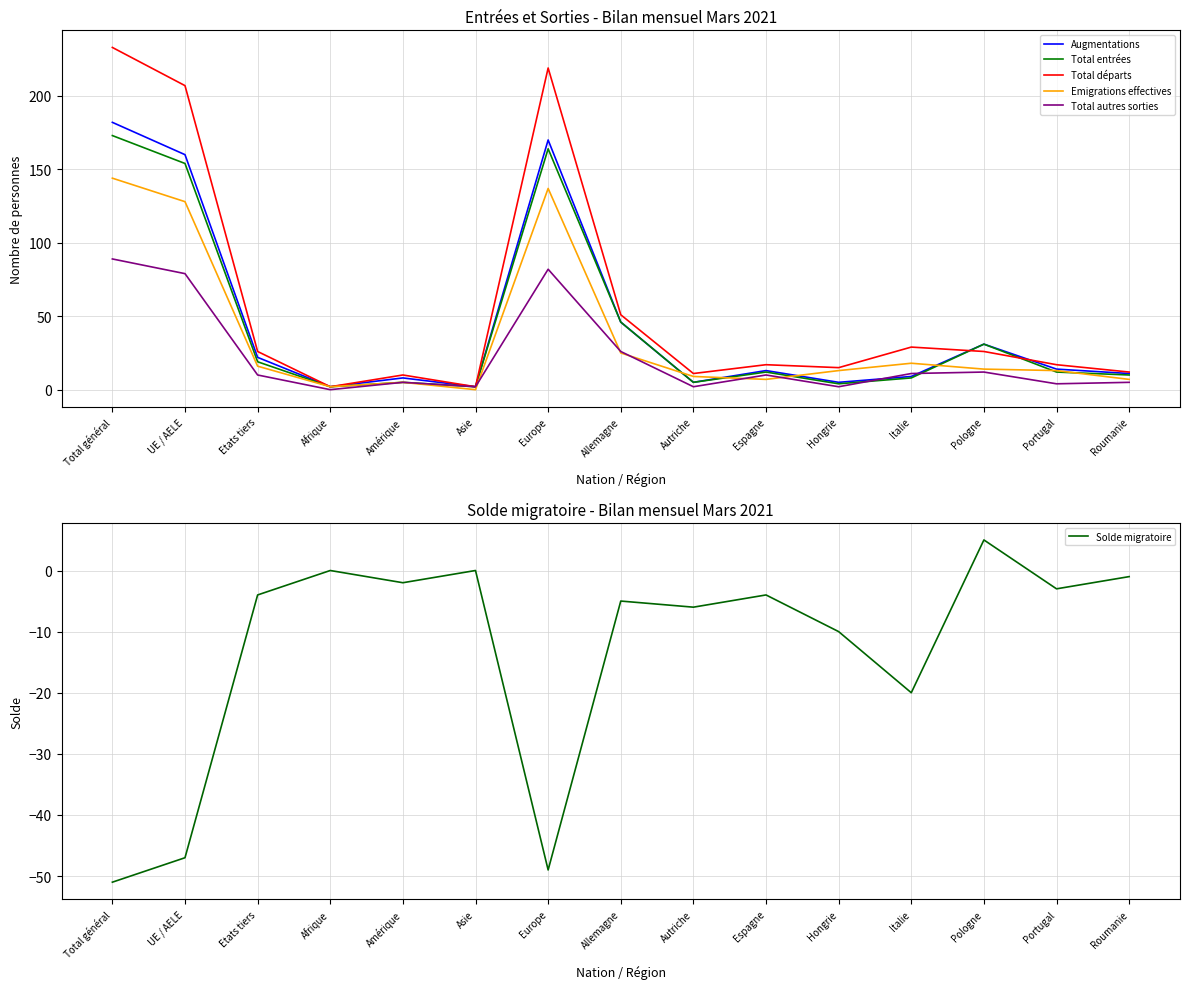

What is the difference between the maximum and second lowest values in the Solde migratoire series?

54